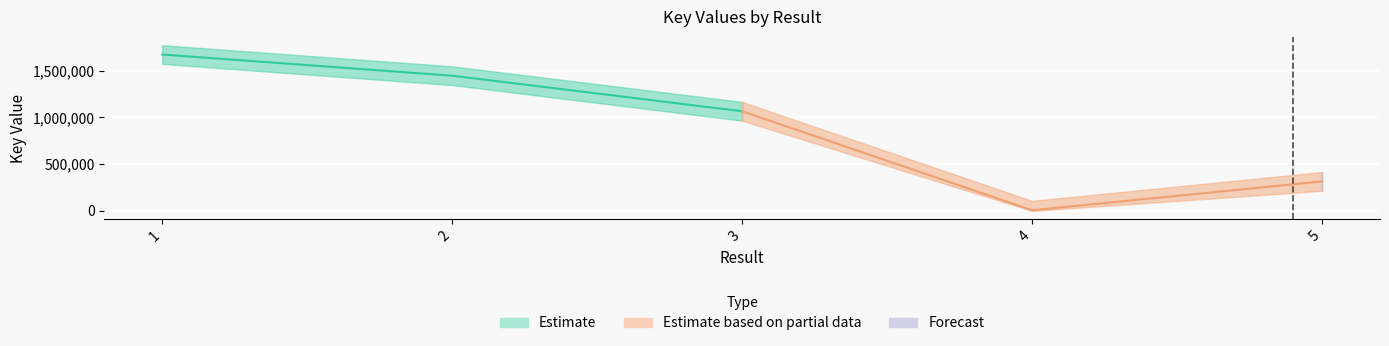

What is the smallest value displayed?

7158